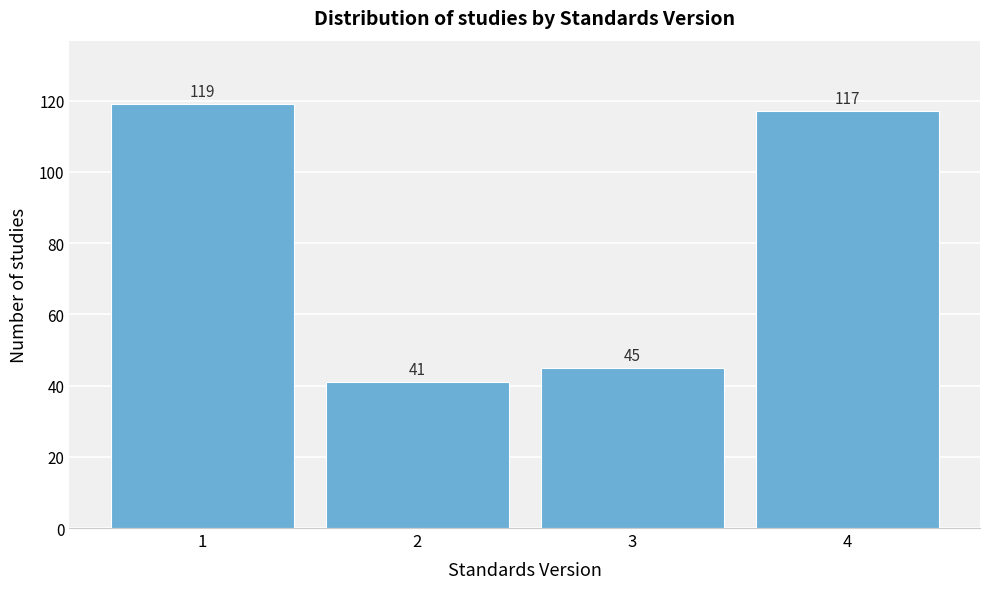

Reading right to left, transcribe all the data shown in this chart.

117	45	41	119